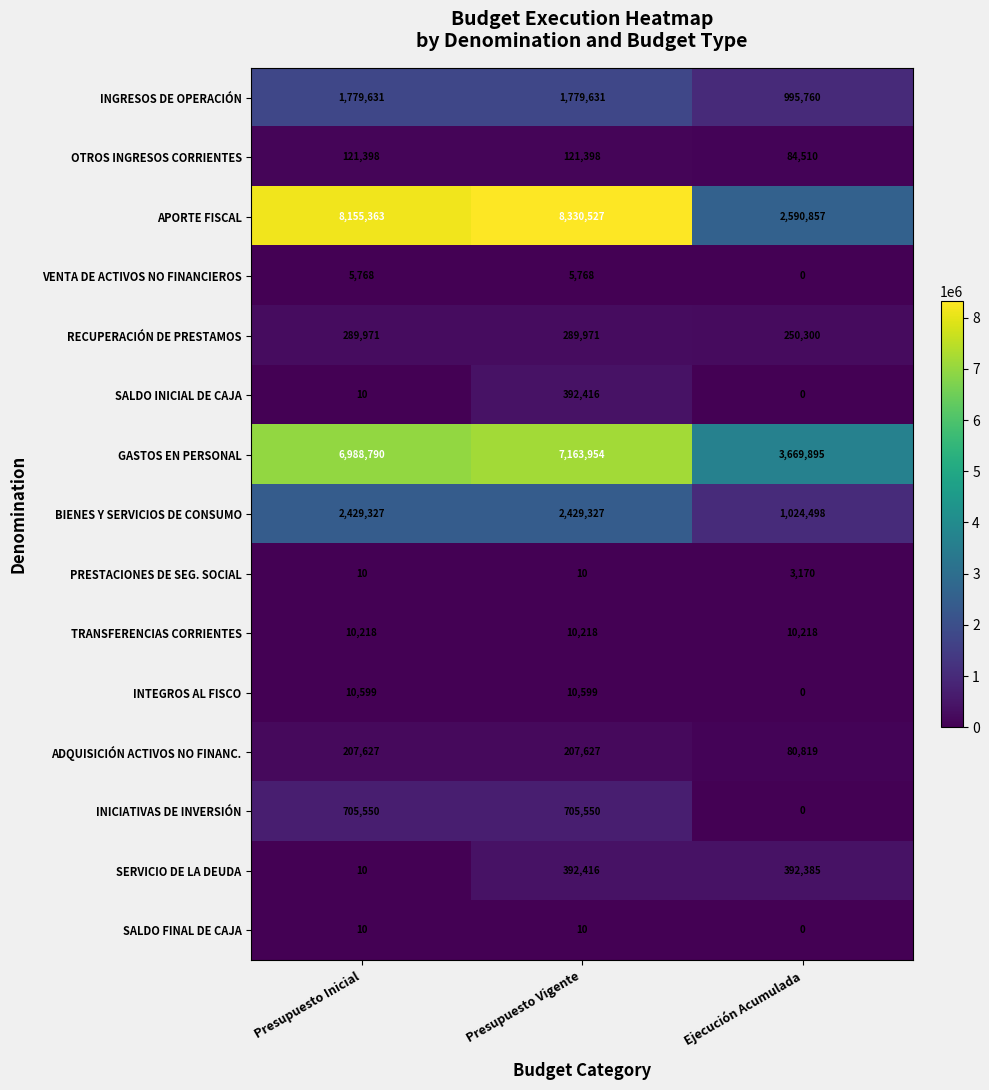

Which series changed the most between Presupuesto Inicial and Ejecución Acumulada?

APORTE FISCAL